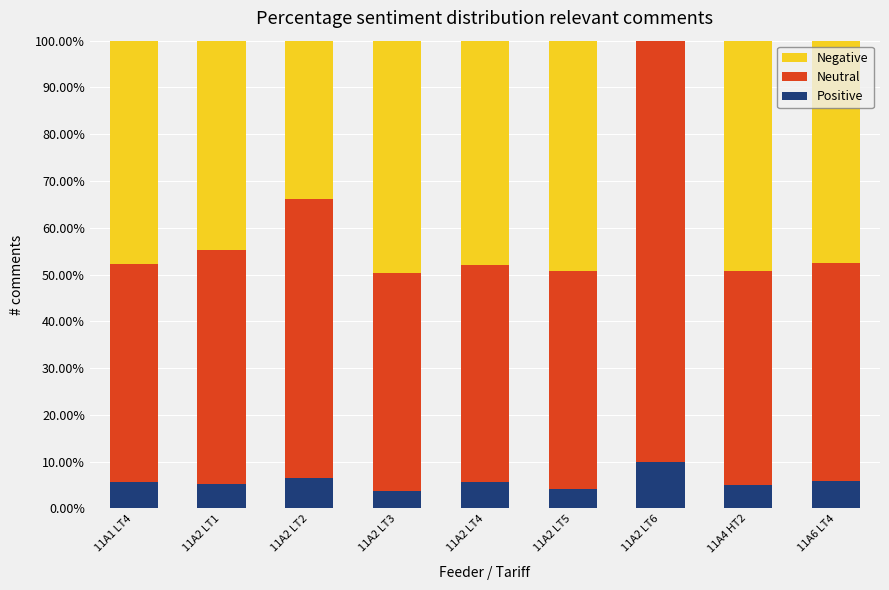

At which label does Positive reach its peak?

11A2 LT6